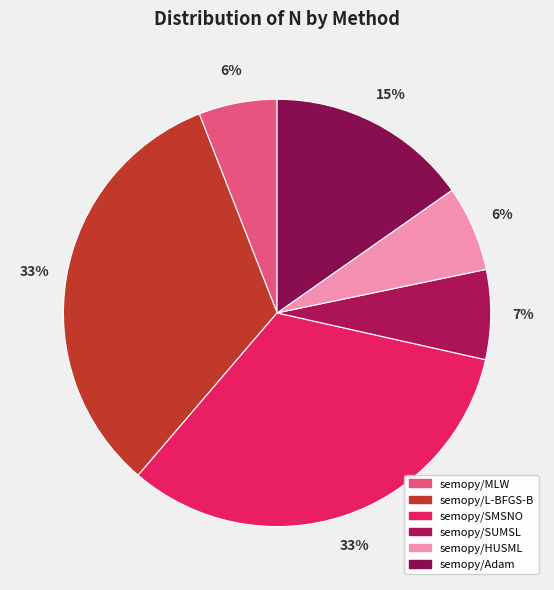

Is semopy/MLW the majority of the pie?

No